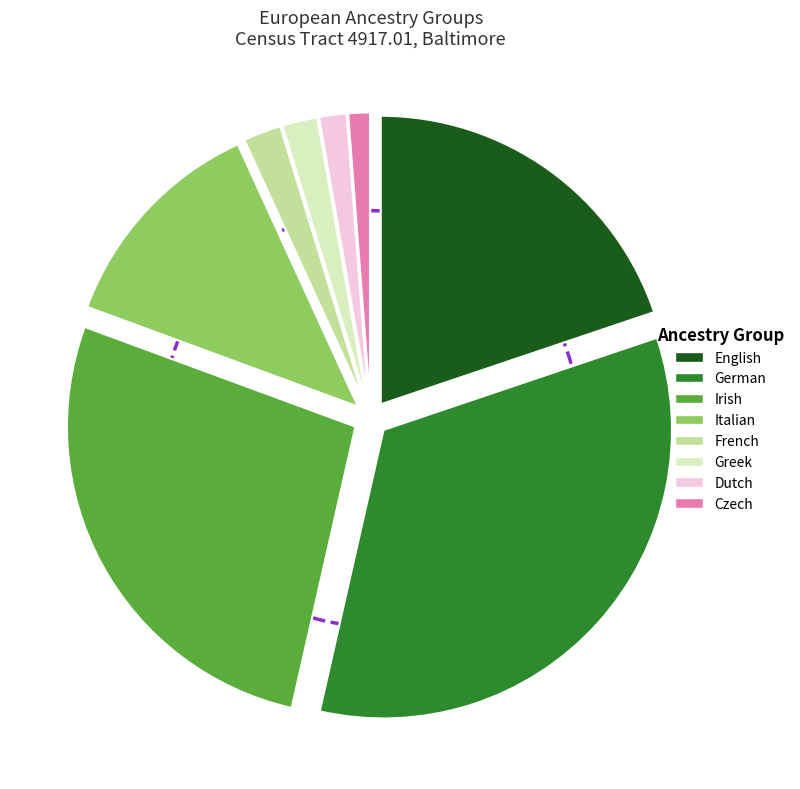

How much of the chart is everything except Scottish alone?

100.0%